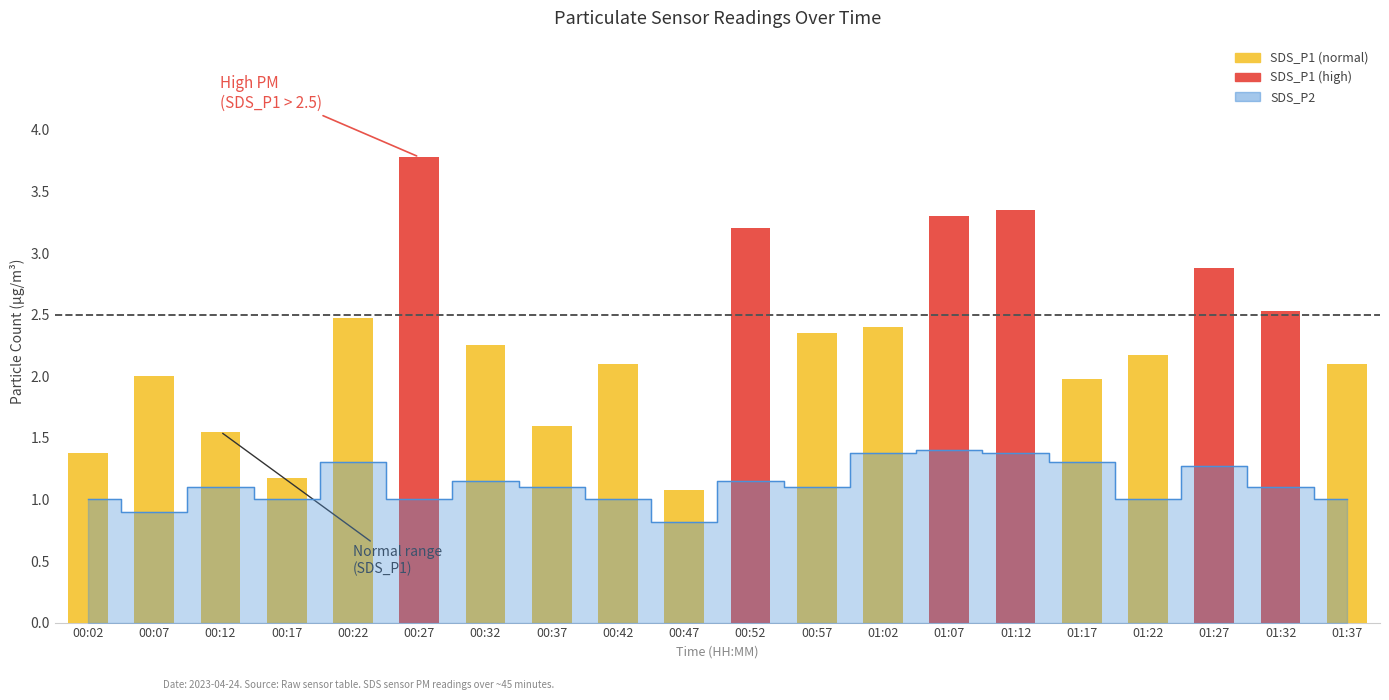

What is the sum of all values?

45.6